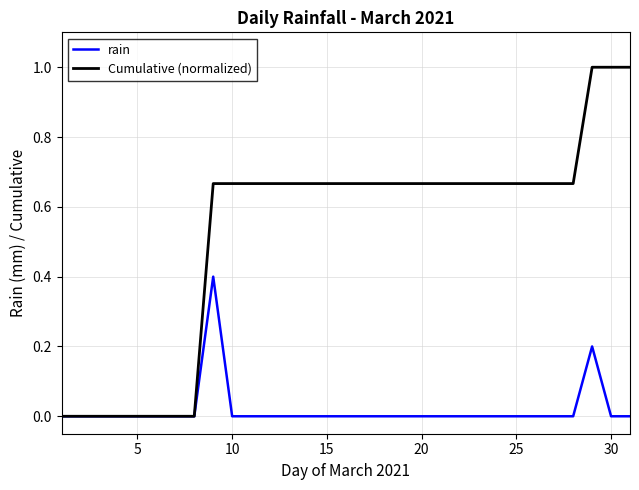

Which series has the largest range (max minus min)?

Cumulative (normalized)